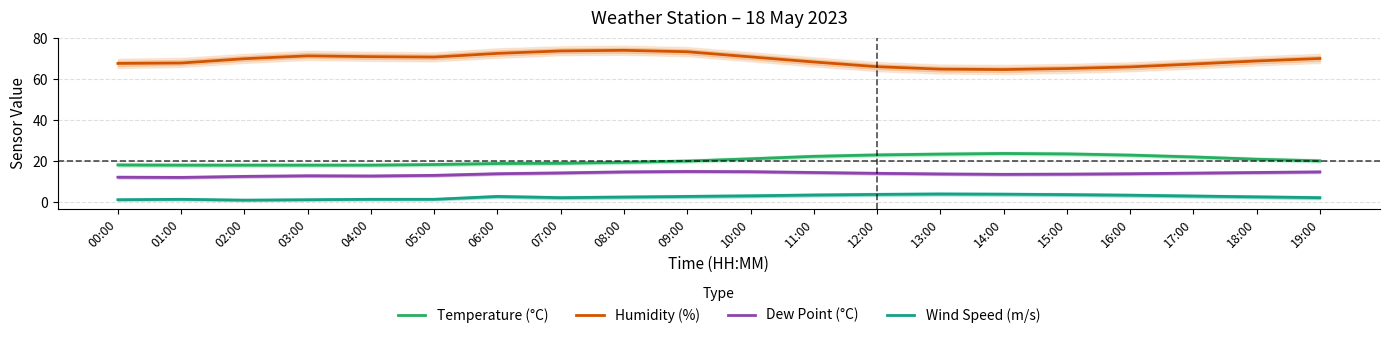

How many lines are shown in the chart?

4